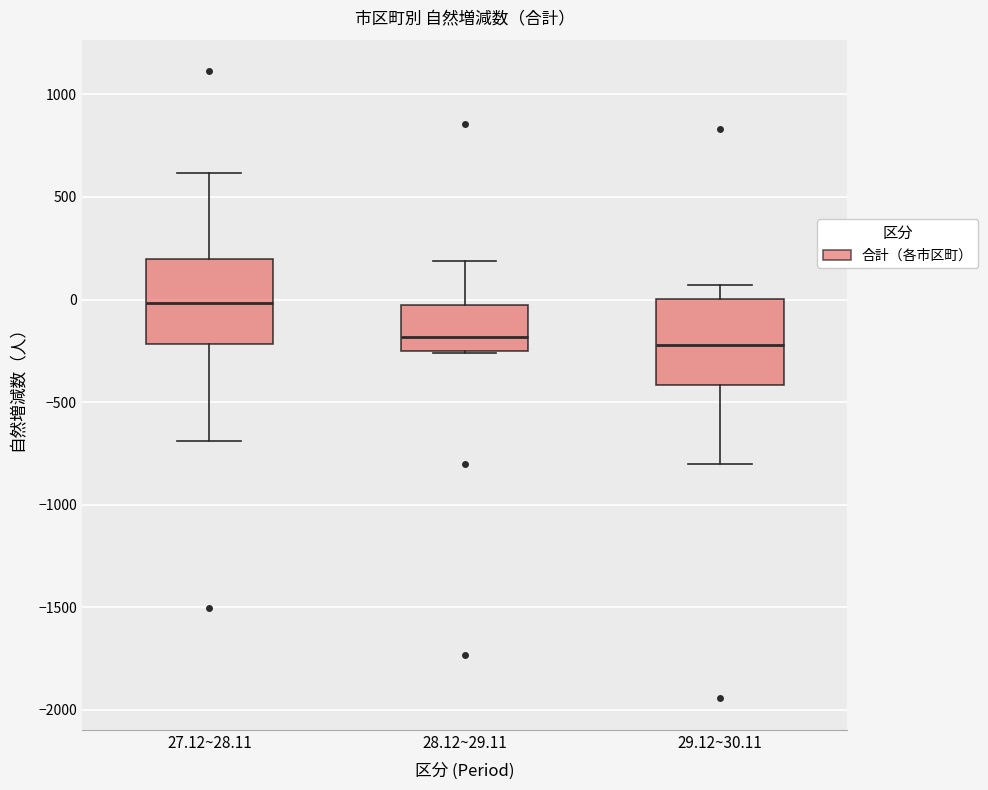

Where does the median line of the box for 28.12~29.11 sit on the y-axis? The values are not printed on the chart, so give them approximately, as read against the axis.

-200